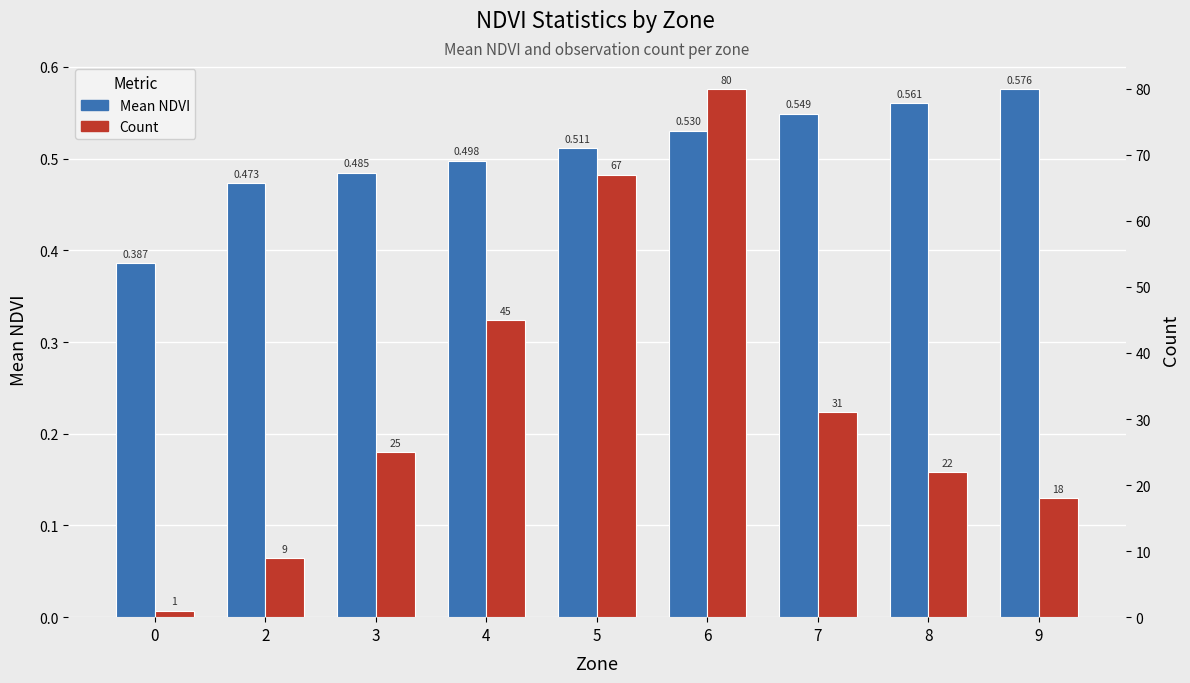

What is the total value across all series at 3?

25.5